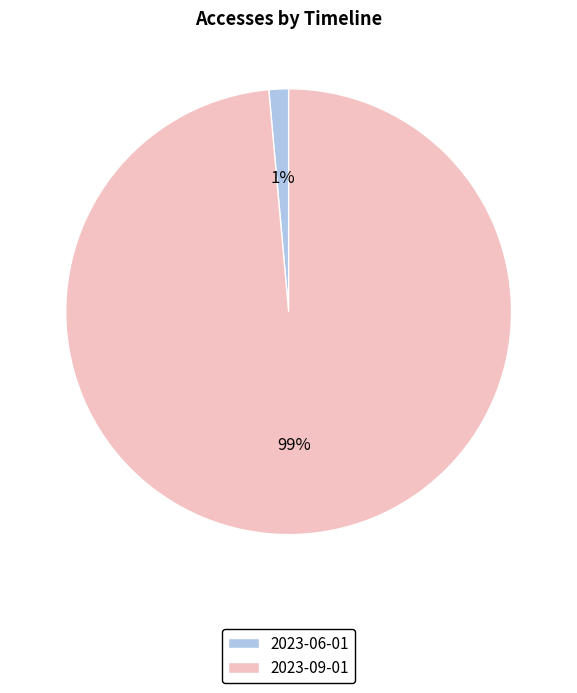

Combined, do 2023-06-01 and 2023-09-01 account for over 50%?

Yes